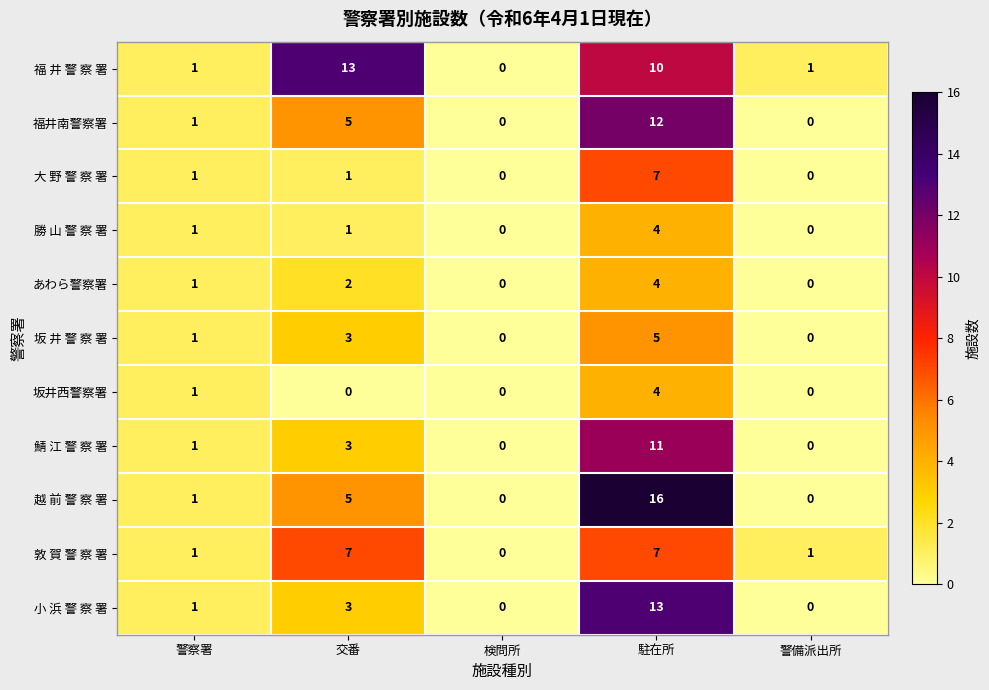

At which category is the sum across all series the highest?

駐在所